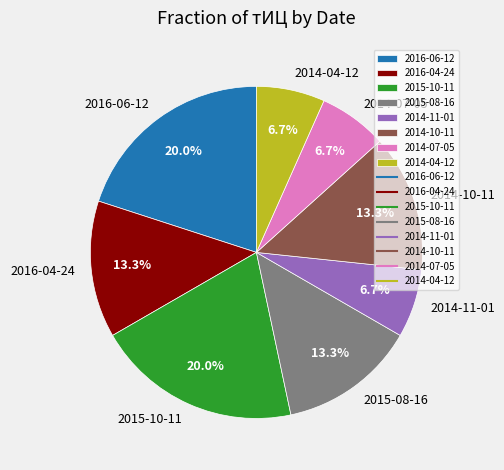

How many segments does this pie chart have?

8